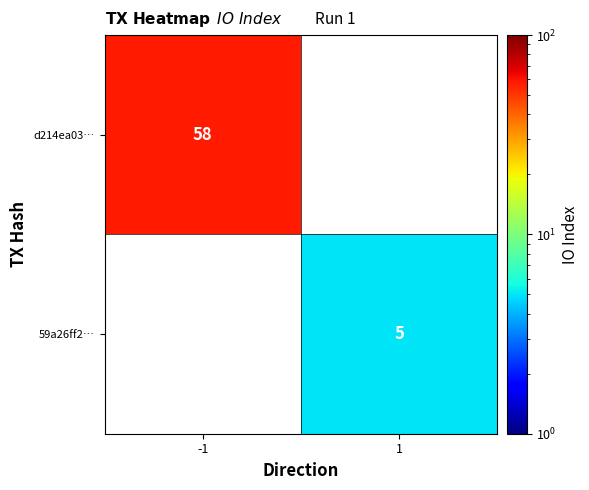

Is the value of 59a26ff2… at 1 greater than the value of d214ea03… at -1?

No